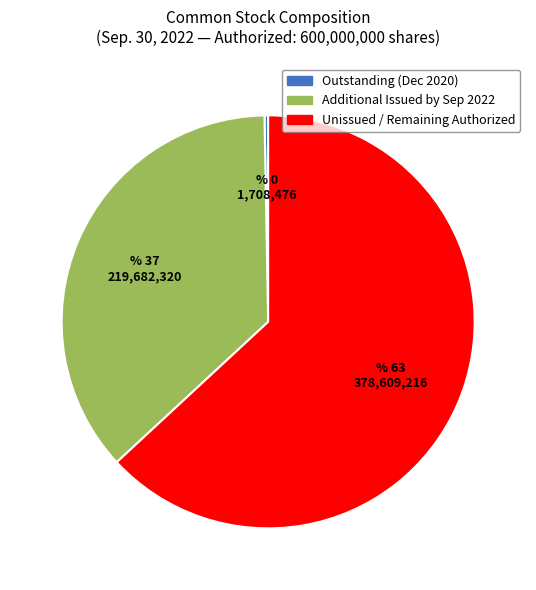

True or false: Additional Issued by Sep 2022 accounts for 37% of the total.

True